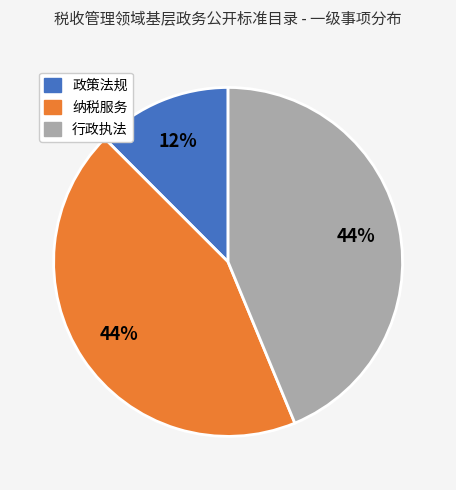

The 纳税服务 slice represents 44% of the pie. True or false?

True